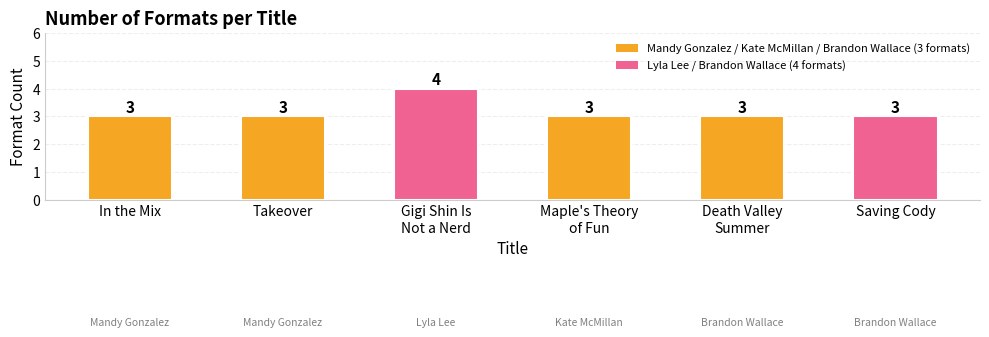

Count the values in the range 3 to 4.

6